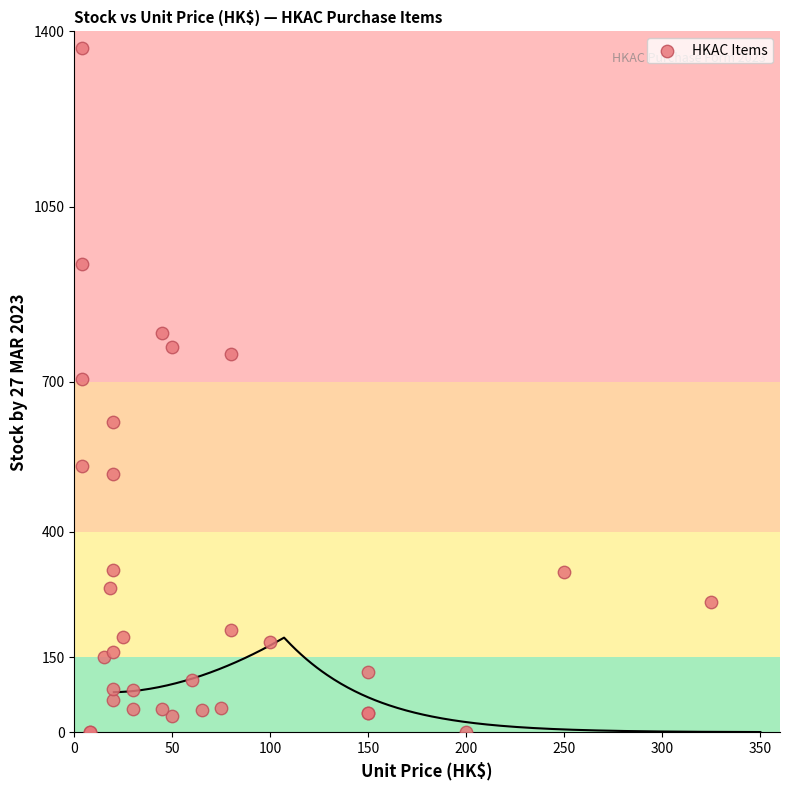

What Y value in the scatter plot is closest to 683?

705